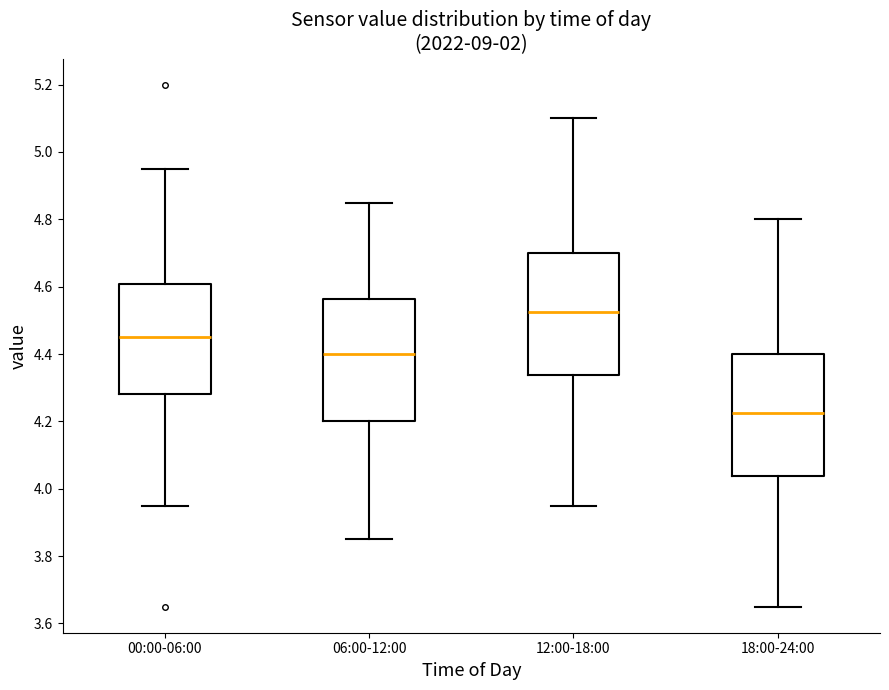

Reading left to right, transcribe this box plot: for each box, give where its median line is, the range the box spans, and where its two whiskers end, as read against the y-axis. The values are not printed on the chart, so give them approximately, as read against the axis.

00:00-06:00: median 4.46, box 4.28 to 4.60, whiskers 3.96 to 4.96
06:00-12:00: median 4.40, box 4.20 to 4.56, whiskers 3.86 to 4.86
12:00-18:00: median 4.52, box 4.34 to 4.70, whiskers 3.96 to 5.10
18:00-24:00: median 4.22, box 4.04 to 4.40, whiskers 3.66 to 4.80